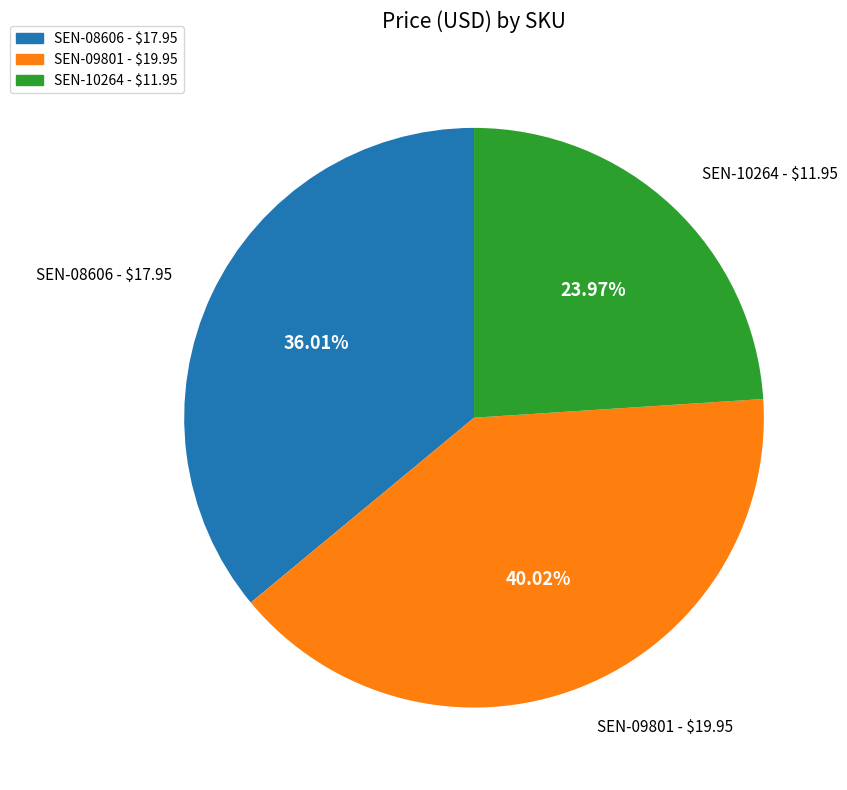

Rank the categories by value from lowest to highest.

SEN-10264, SEN-08606, SEN-09801